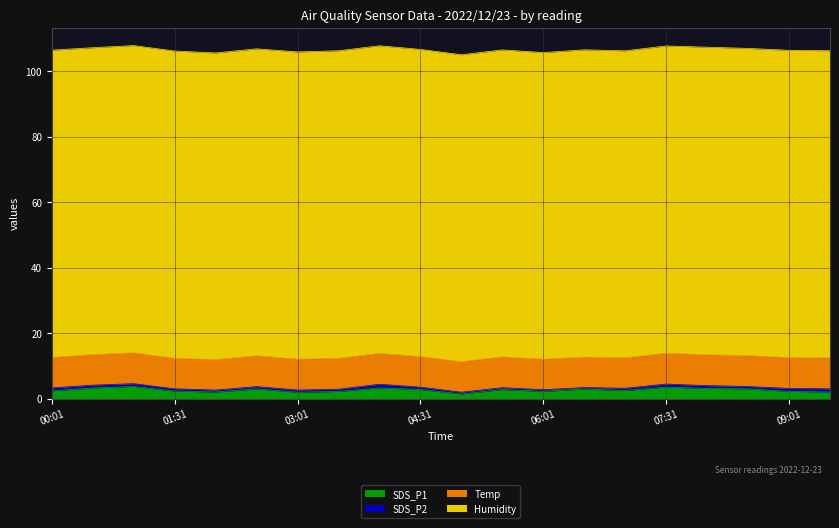

The SDS_P1 series shows 1.5 at 02:31. True or false?

False